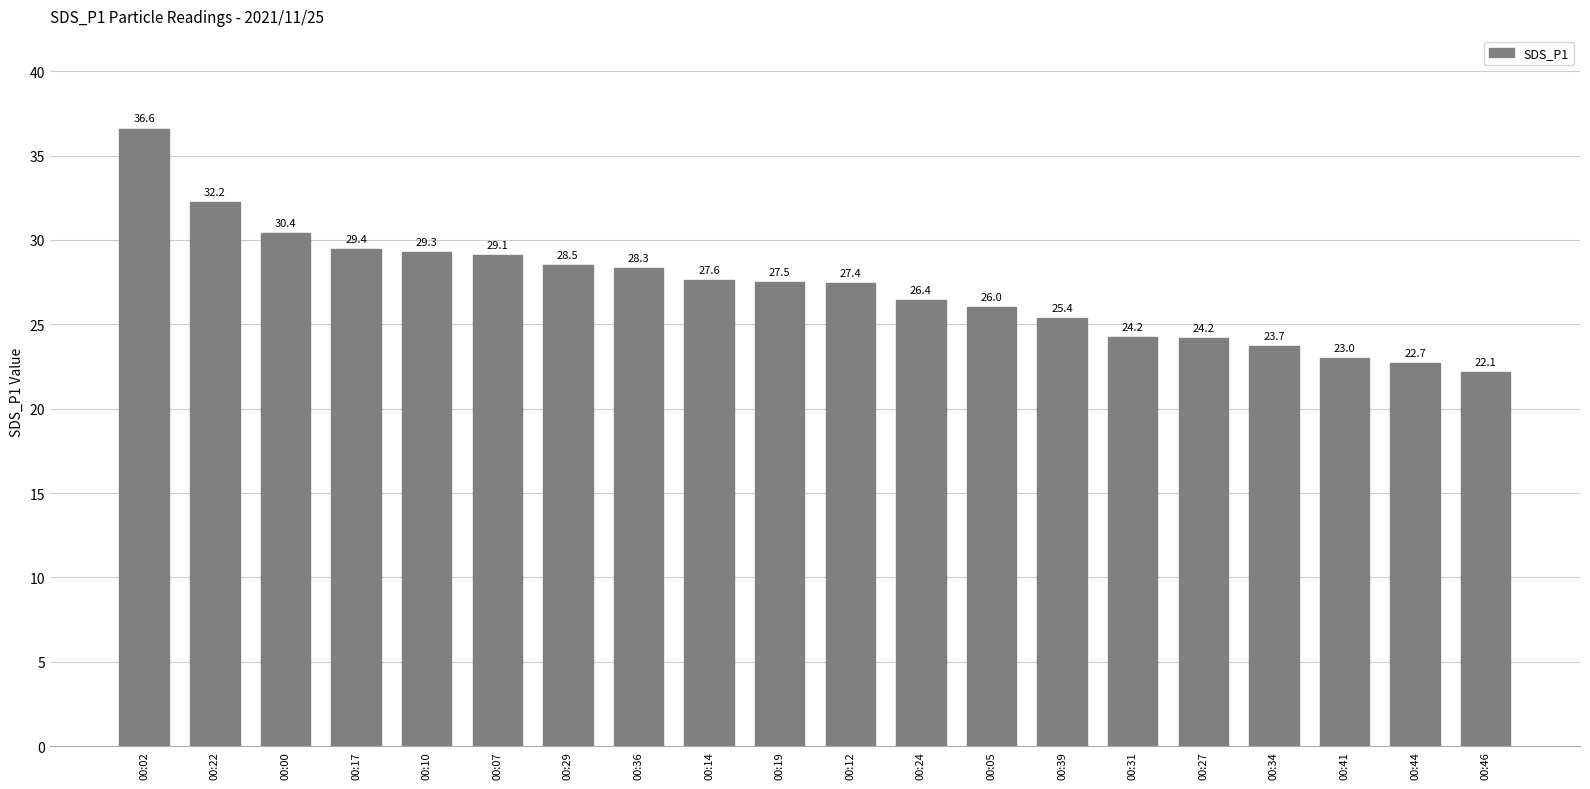

How many data points are less than 27?

9